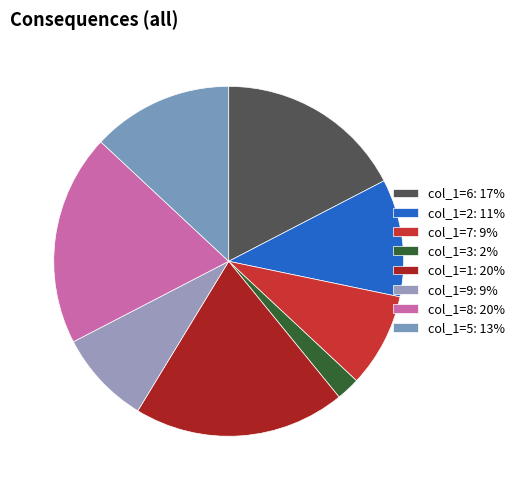

Which slice is the smallest?

col_1=3: 2%